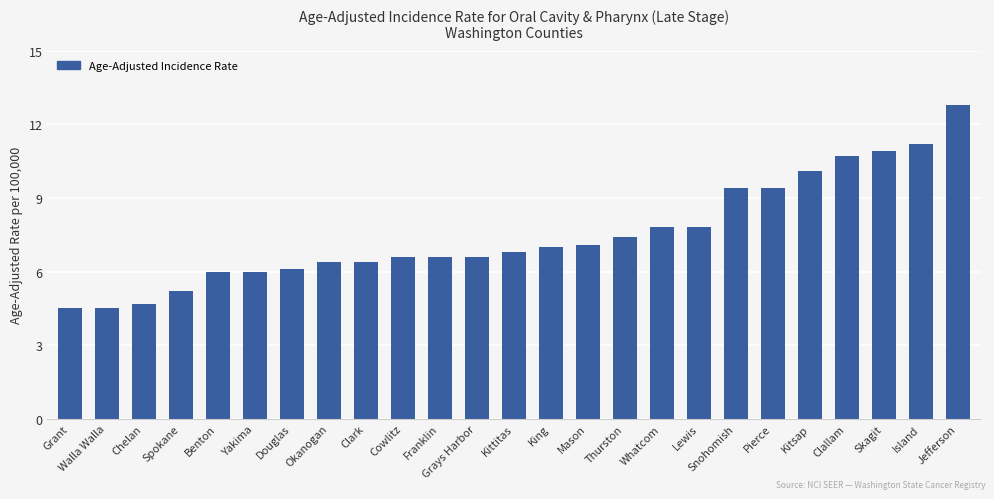

What is the ratio of the value at Franklin to the value at Kitsap?

0.7